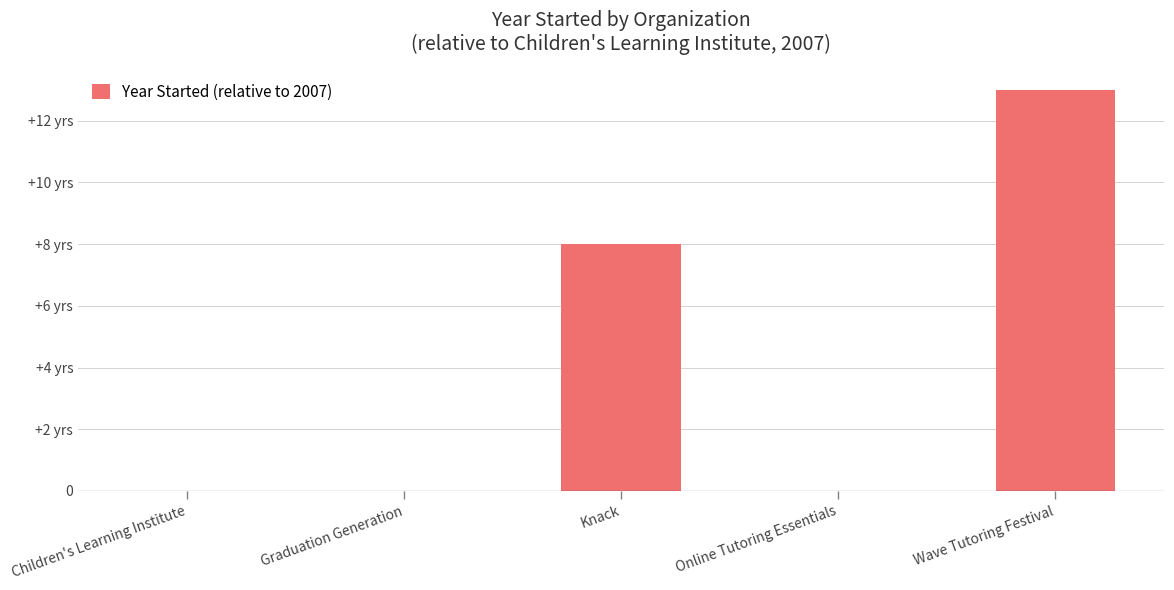

Reading right to left, what are all the values shown in this chart?

13	0	8	0	0